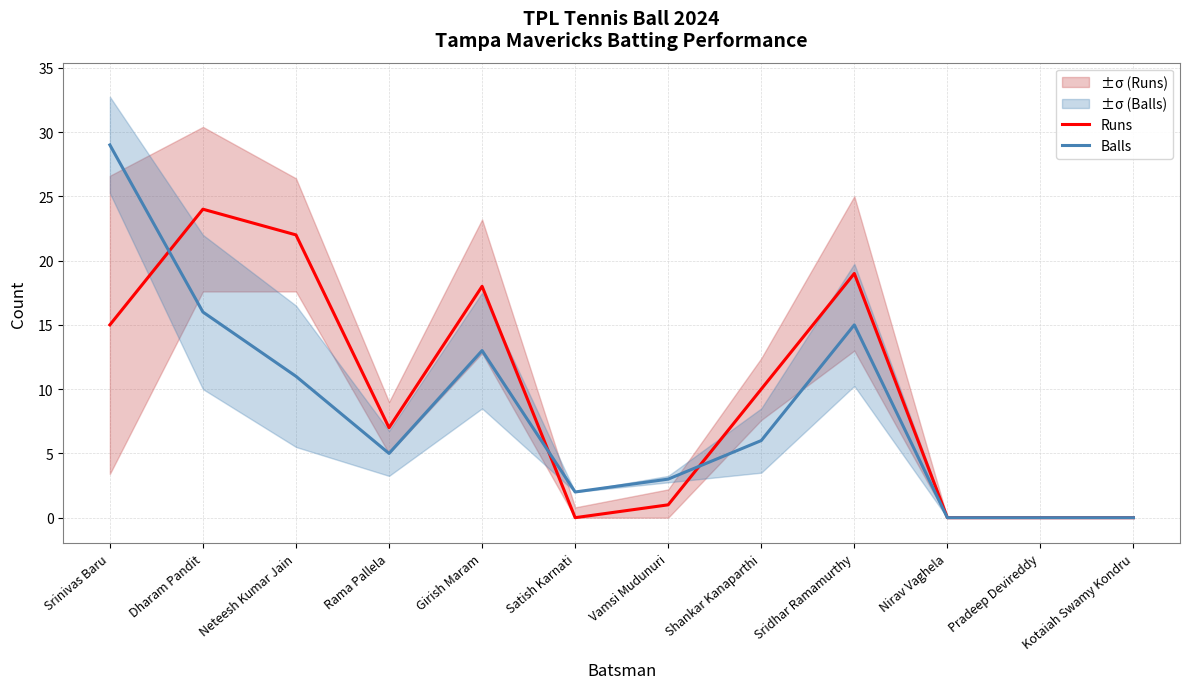

How many times do Balls and Runs cross each other?

3